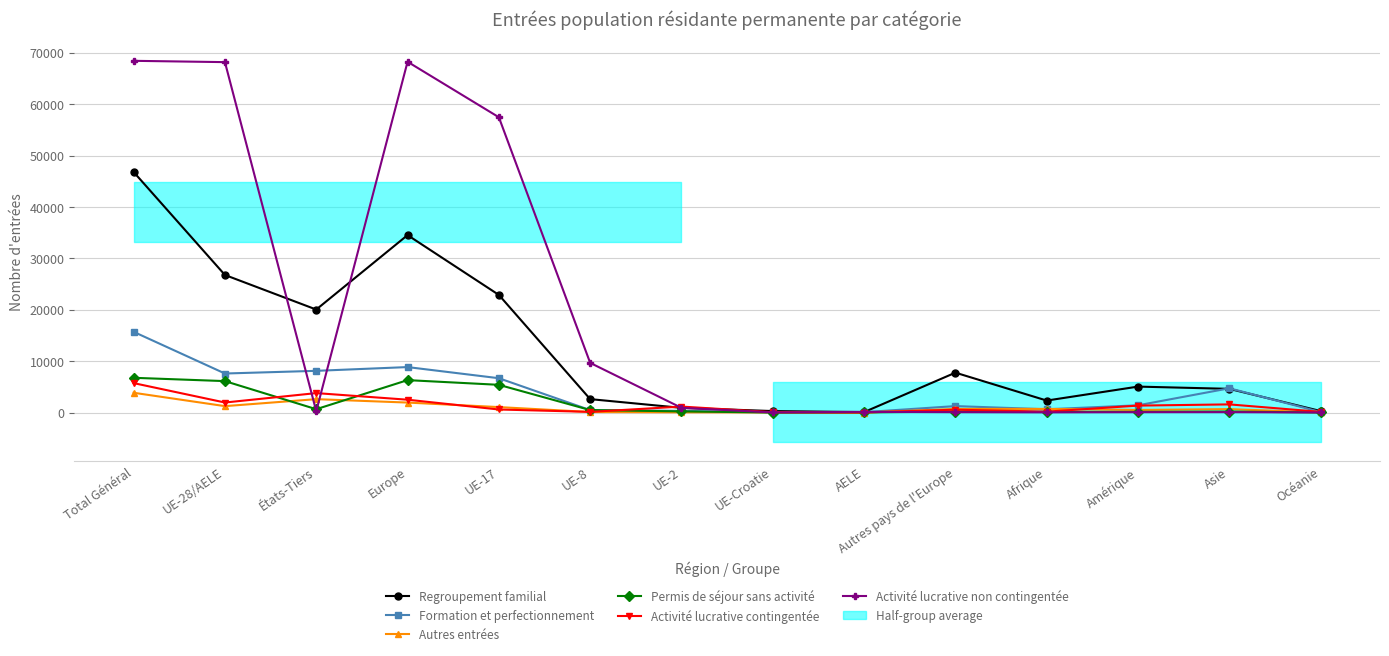

The value of Permis de séjour sans activité at États-Tiers is 855. True or false?

False